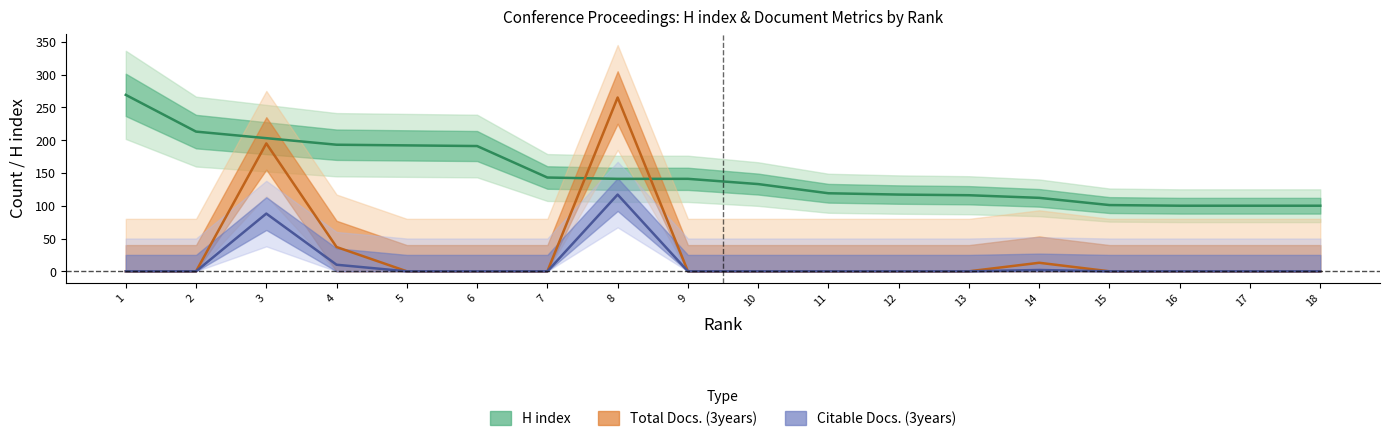

Reading right to left, transcribe all the data shown in this chart.

Total Docs. (3years): 18=0	17=0	16=0	15=0	14=13	13=0	12=0	11=0	10=0	9=0	8=265	7=0	6=0	5=0	4=37	3=195	2=0	1=0
Citable Docs. (3years): 18=0	17=0	16=0	15=0	14=2	13=0	12=0	11=0	10=0	9=0	8=117	7=0	6=0	5=0	4=10	3=88	2=0	1=0
H index: 18=100	17=100	16=100	15=101	14=112	13=116	12=117	11=119	10=133	9=141	8=141	7=143	6=191	5=192	4=193	3=203	2=213	1=269